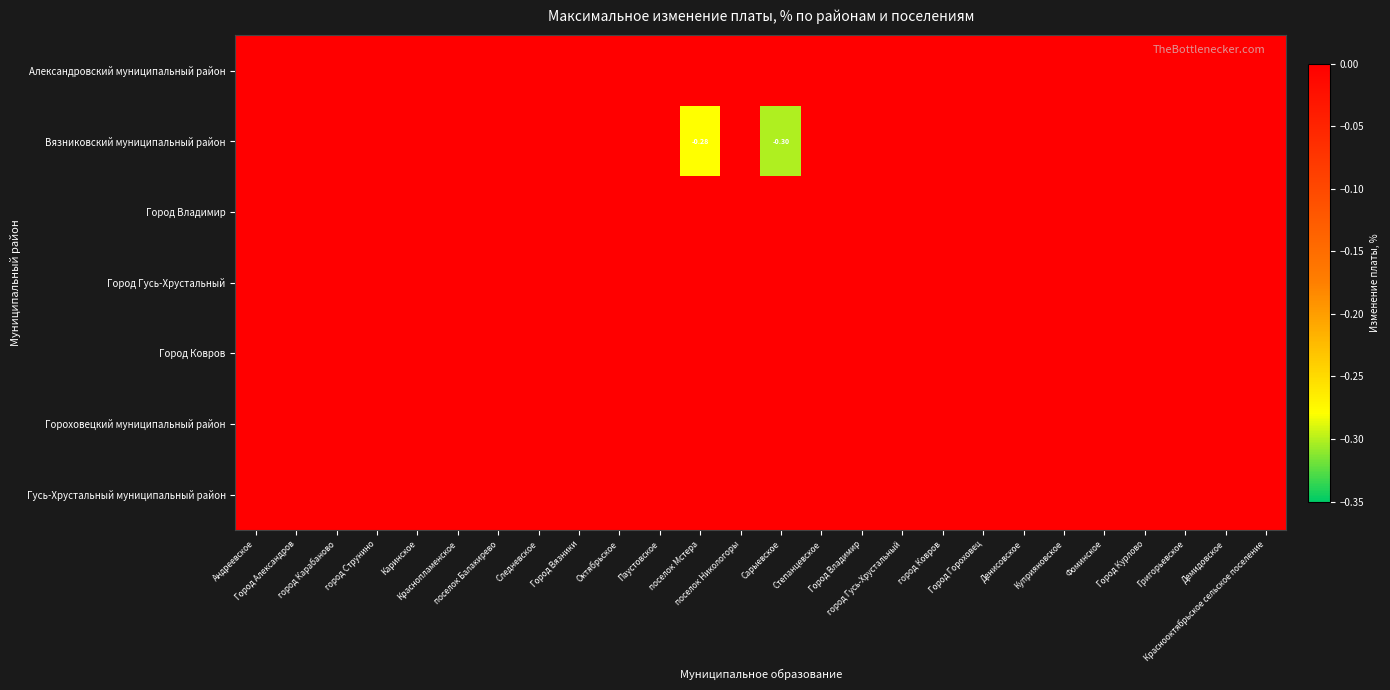

How many values in Вязниковский муниципальный район are below zero?

2